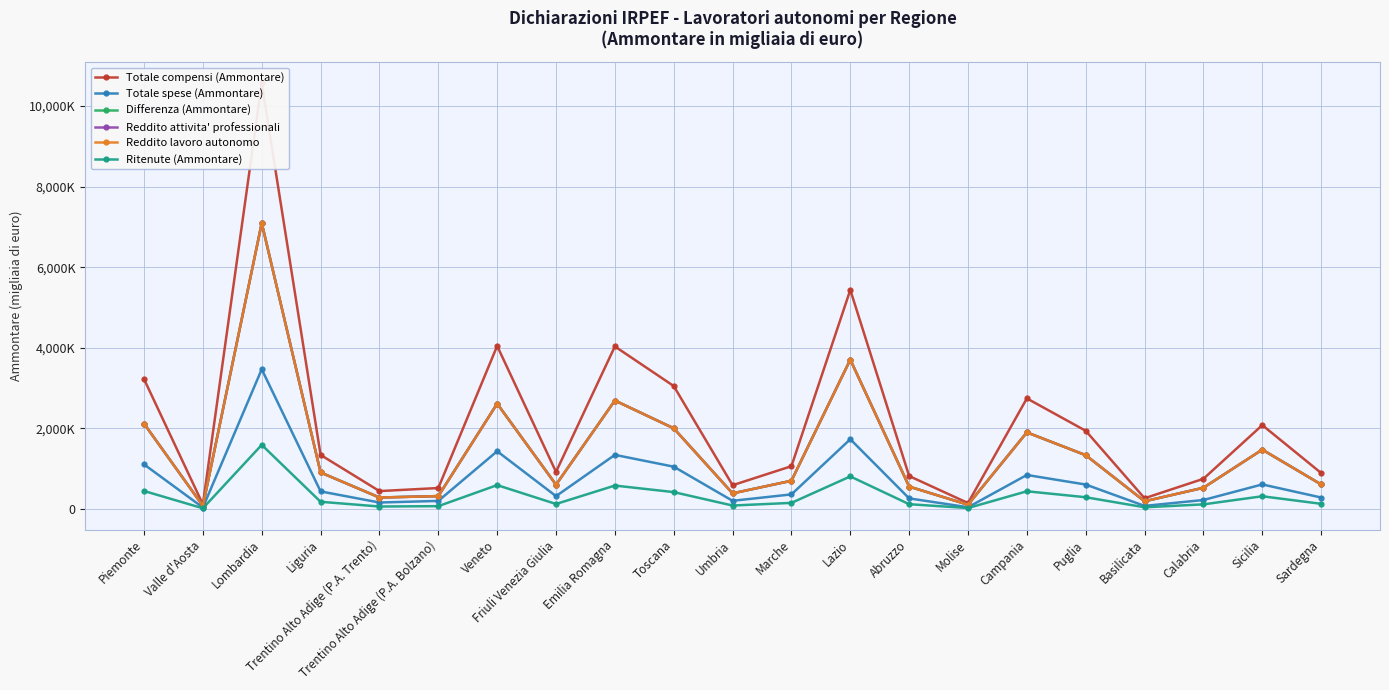

What is the highest value of the Reddito lavoro autonomo series?

7094165